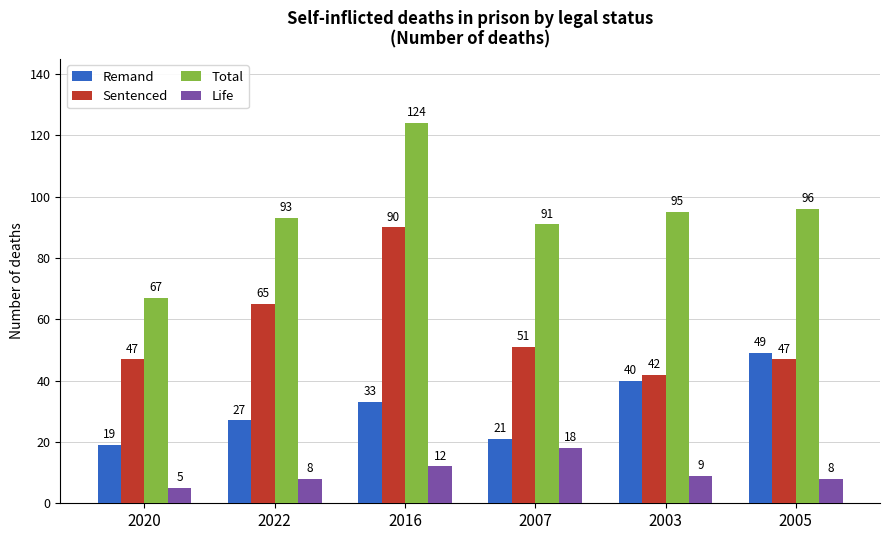

Which series has the largest range (max minus min)?

Total